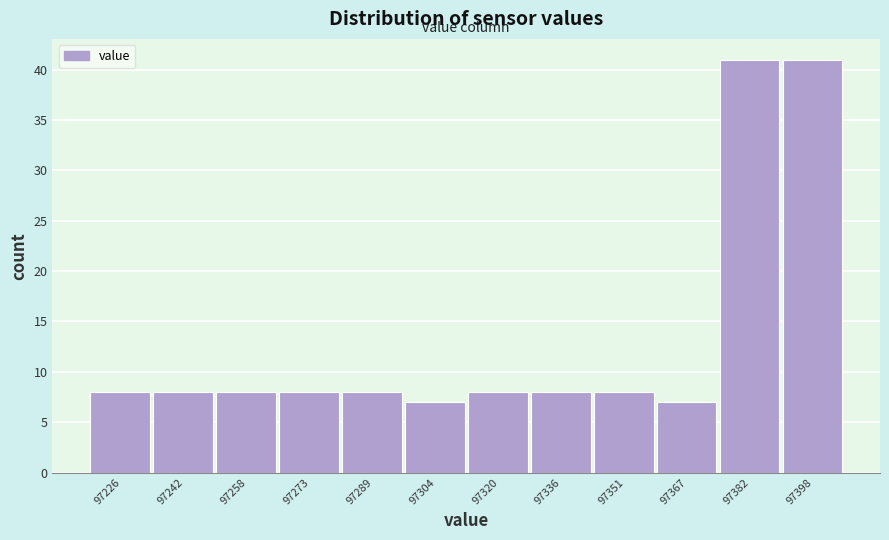

Reading left to right, what are all the values shown in this chart?

8	8	8	8	8	7	8	8	8	7	41	41